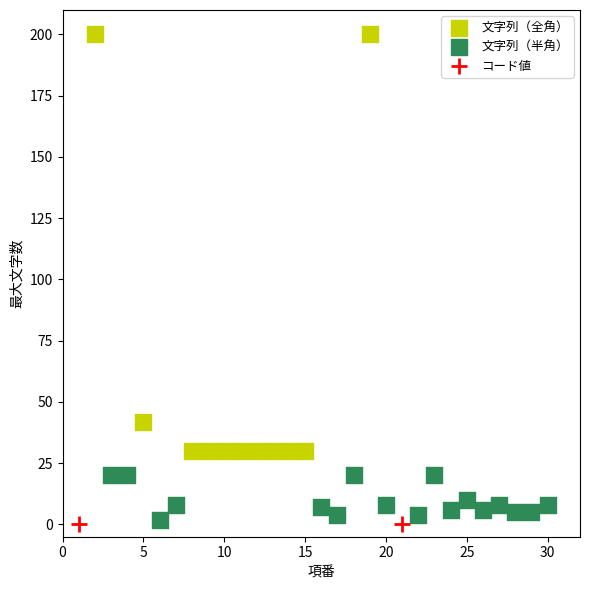

What are all the series names shown in the legend?

文字列（全角）, 文字列（半角）, コード値